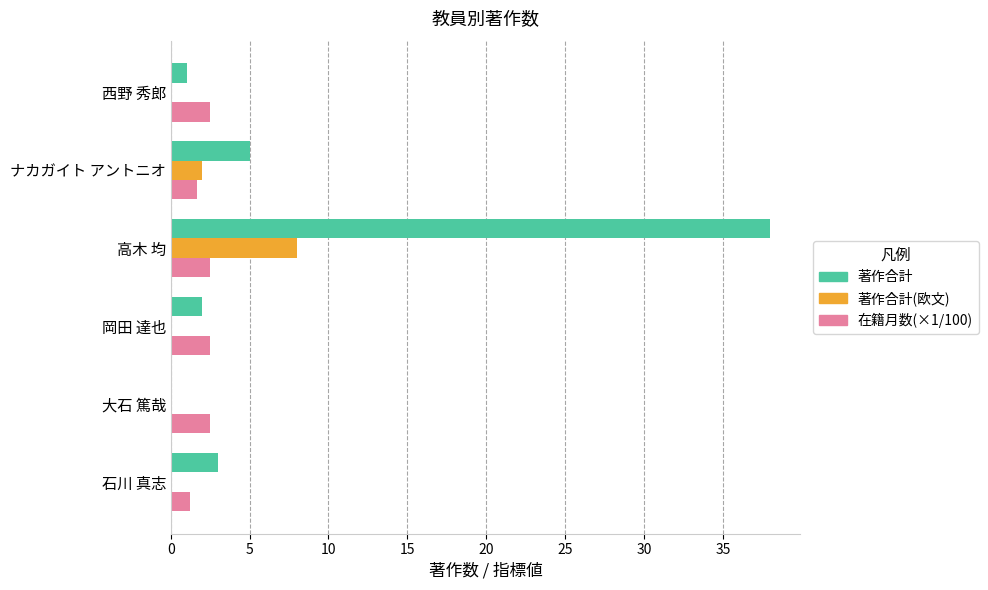

At which category does the chart reach its peak across all series?

高木 均